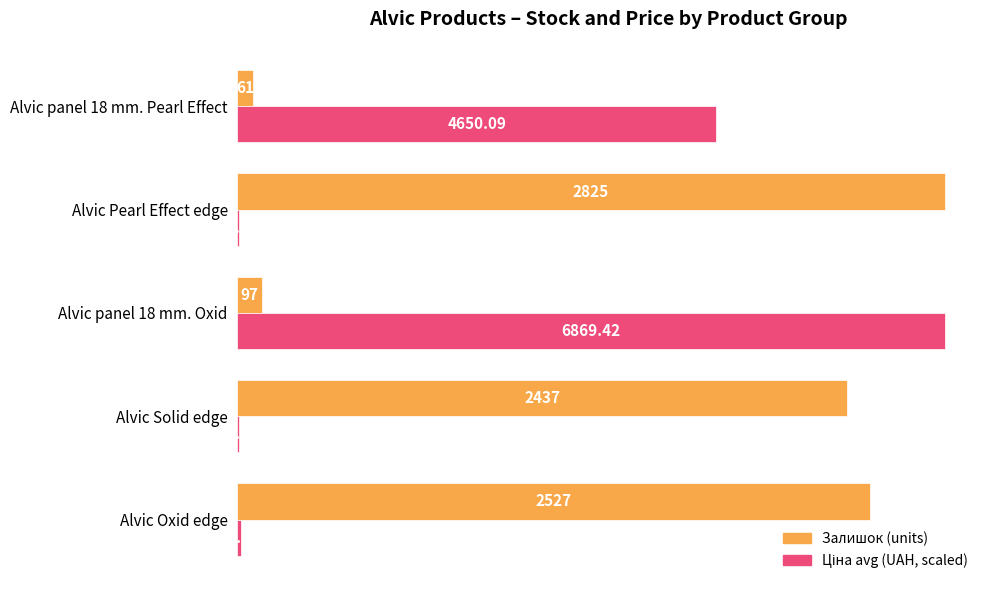

At which category is the sum across all series the highest?

Alvic panel 18 mm. Oxid